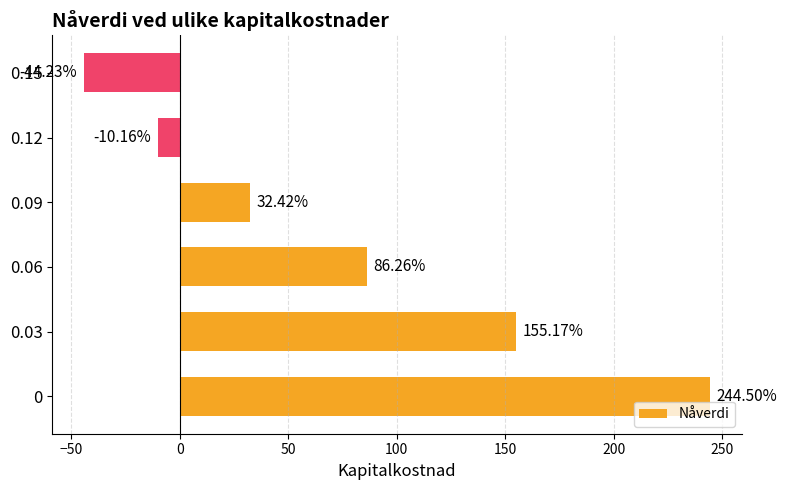

What is the change in value from 0.06 to 0.12?

-96.4